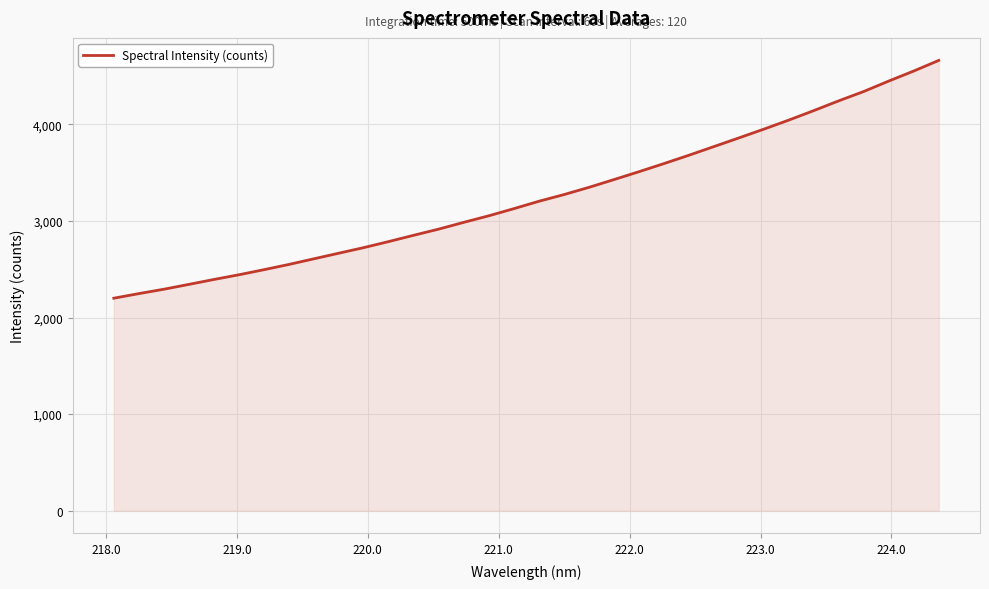

What is the minimum value shown in the chart?

2200.6